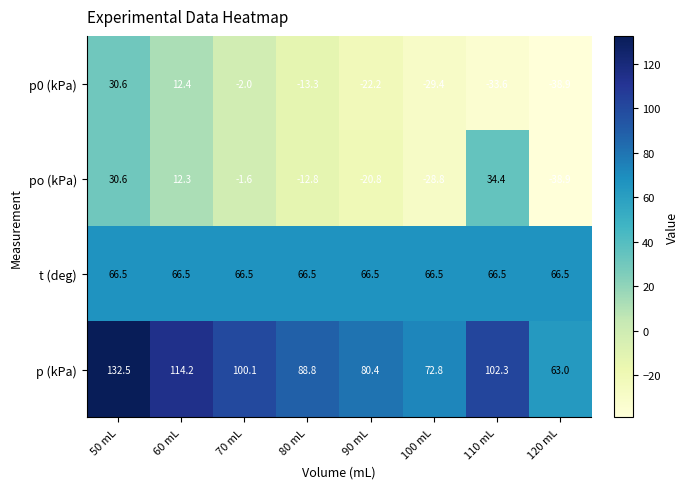

At which label does p (kPa) first exceed 100?

50 mL